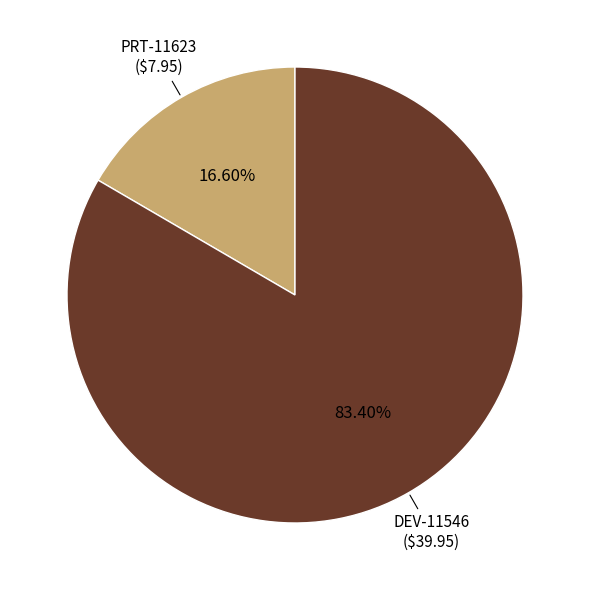

Which slice represents more than half of the pie?

DEV-11546